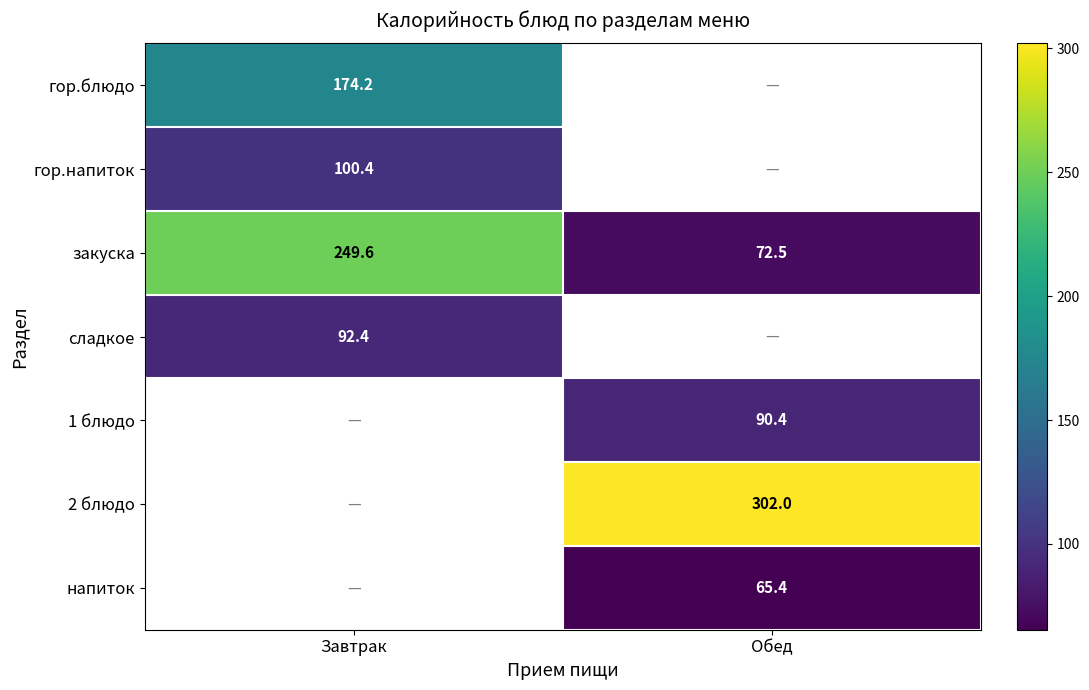

The закуска series shows 439.0 at Завтрак. True or false?

False